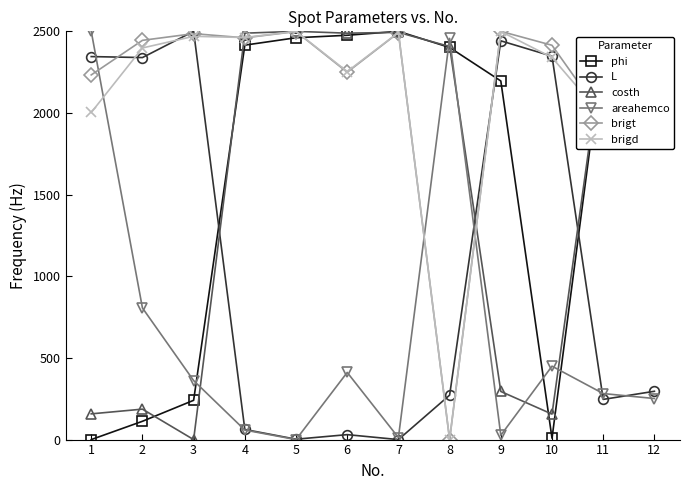

Which category has the lowest value in the costh series?

3